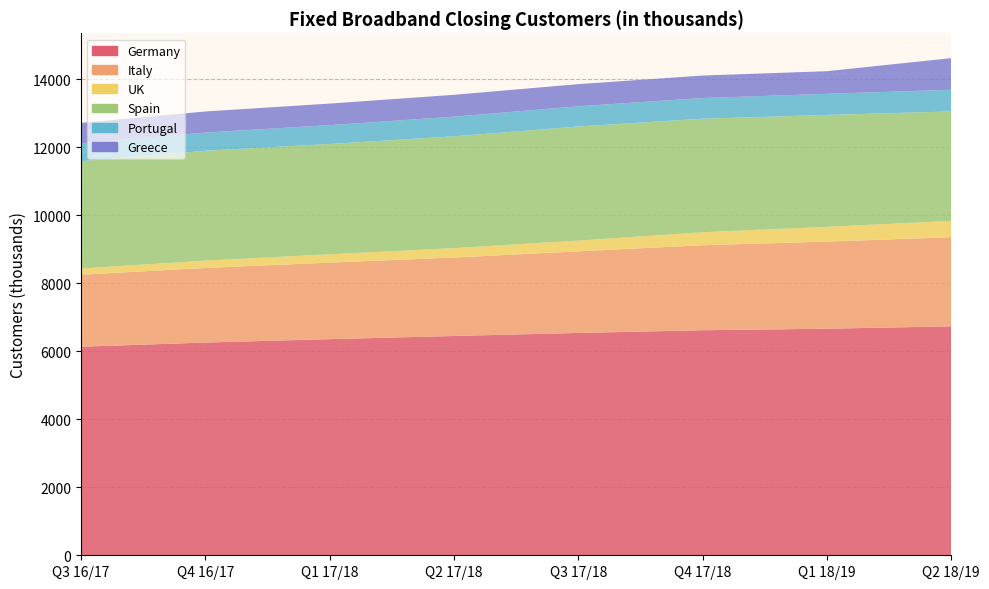

Reading left to right, what are all the values shown in this chart?

Germany: Q3 16/17=6135	Q4 16/17=6258	Q1 17/18=6358	Q2 17/18=6452	Q3 17/18=6541	Q4 17/18=6620	Q1 18/19=6666	Q2 18/19=6735
Italy: Q3 16/17=2119	Q4 16/17=2194	Q1 17/18=2252	Q2 17/18=2306	Q3 17/18=2401	Q4 17/18=2501	Q1 18/19=2562	Q2 18/19=2622
UK: Q3 16/17=183	Q4 16/17=216	Q1 17/18=245	Q2 17/18=278	Q3 17/18=316	Q4 17/18=382	Q1 18/19=435	Q2 18/19=479
Spain: Q3 16/17=3156	Q4 16/17=3231	Q1 17/18=3246	Q2 17/18=3288	Q3 17/18=3356	Q4 17/18=3340	Q1 18/19=3291	Q2 18/19=3222
Portugal: Q3 16/17=518	Q4 16/17=538	Q1 17/18=553	Q2 17/18=579	Q3 17/18=595	Q4 17/18=609	Q1 18/19=622	Q2 18/19=637
Greece: Q3 16/17=608	Q4 16/17=619	Q1 17/18=634	Q2 17/18=643	Q3 17/18=651	Q4 17/18=661	Q1 18/19=665	Q2 18/19=930